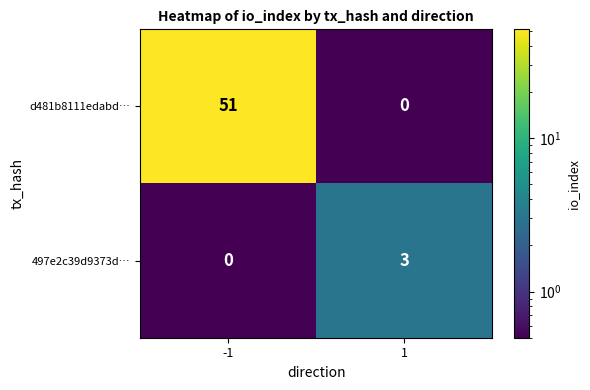

Between -1 and 1, which series saw the biggest shift?

d481b8111edabd…